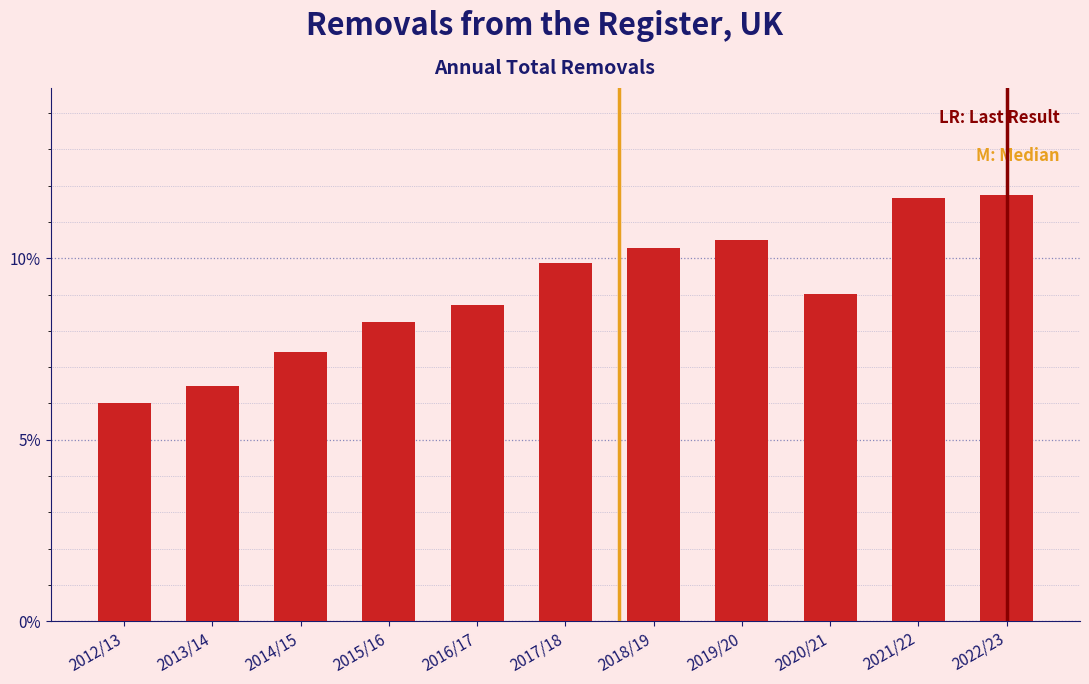

Reading right to left, extract all data points from this chart.

11.8	11.7	9.0	10.5	10.3	9.9	8.7	8.2	7.4	6.5	6.0